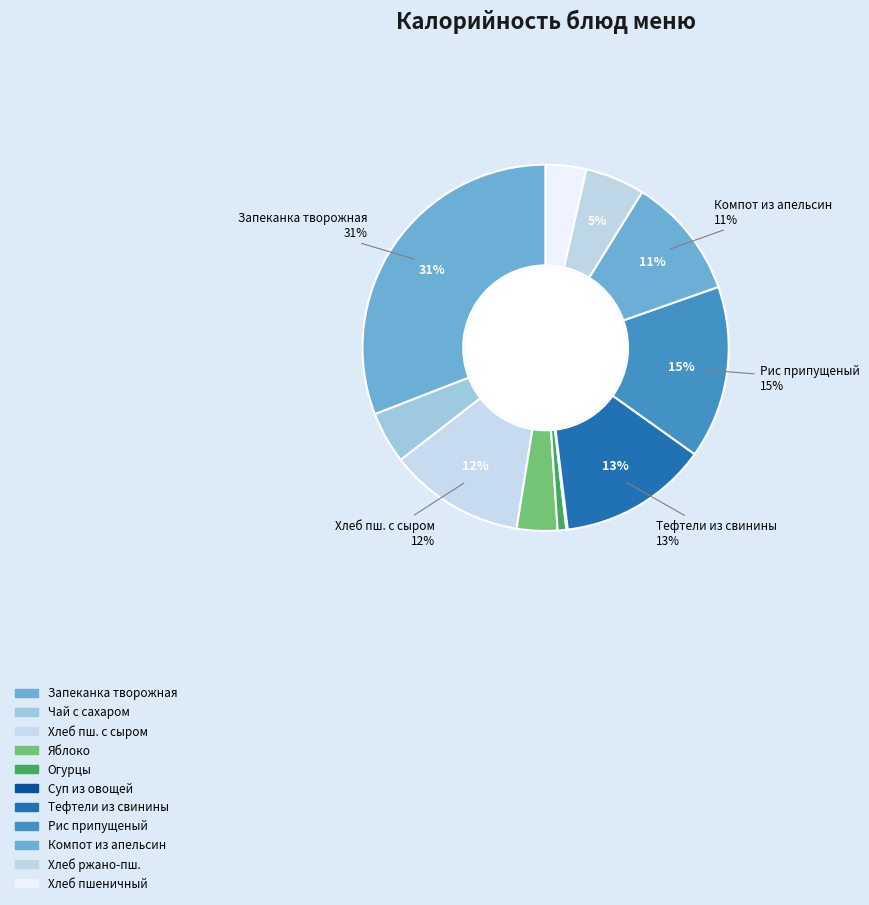

To the nearest percent, what is the combined percentage of Запеканка творожная со сгущенкой and Тефтели из свинины?

44%